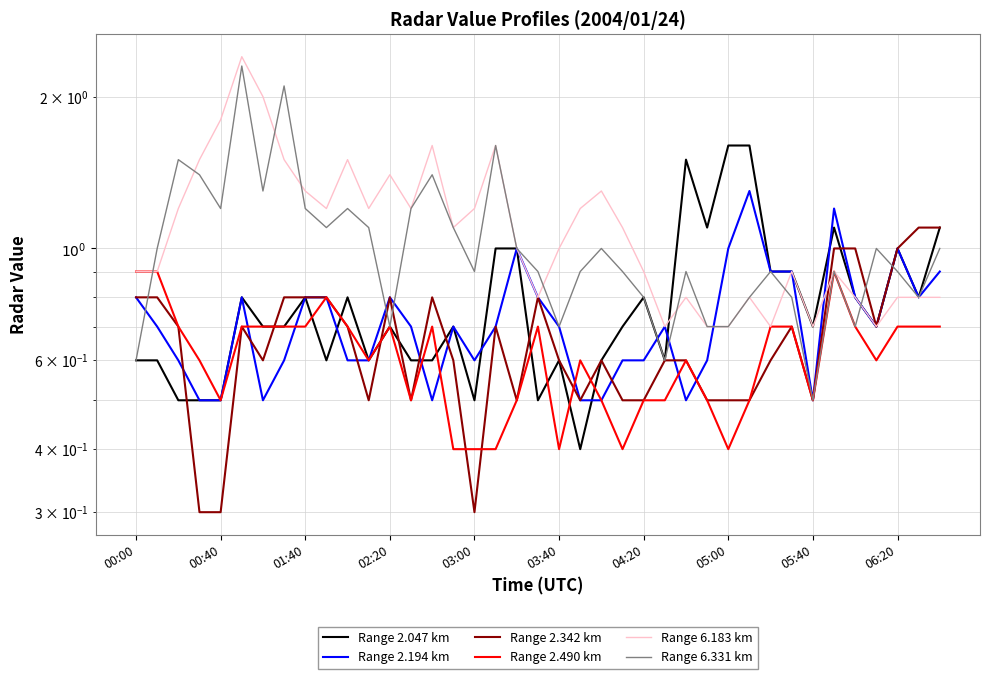

How many intersections are there between Range 6.183 km and Range 6.331 km?

8